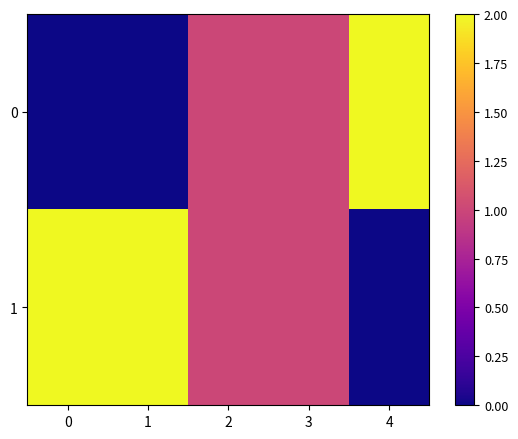

Reading right to left, what are all the values shown in this chart?

0: 4=2	3=1	2=1	1=0	0=0
1: 4=0	3=1	2=1	1=2	0=2